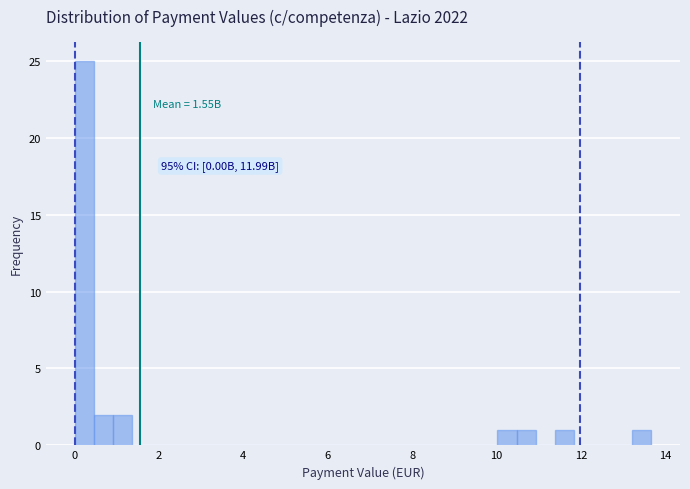

Read against the x-axis, roughly where is the centre of the tallest bar?

0.2